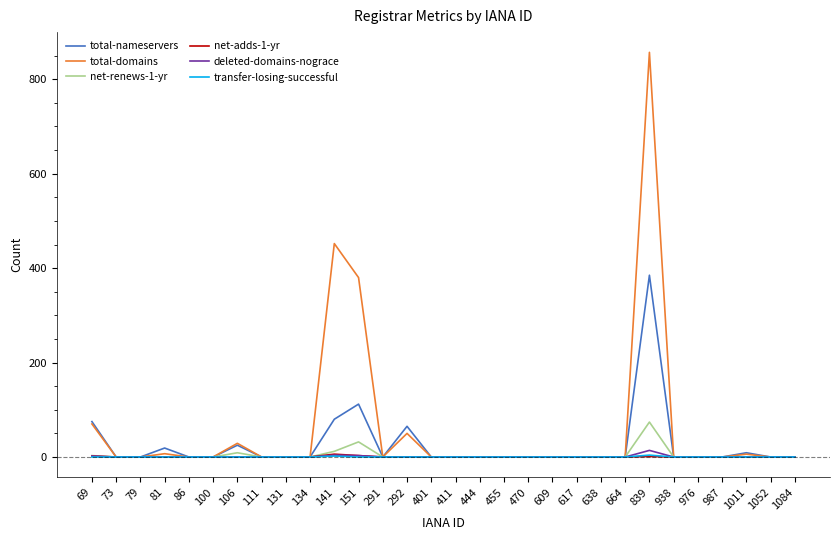

At how many categories does at least one series exceed 656?

1